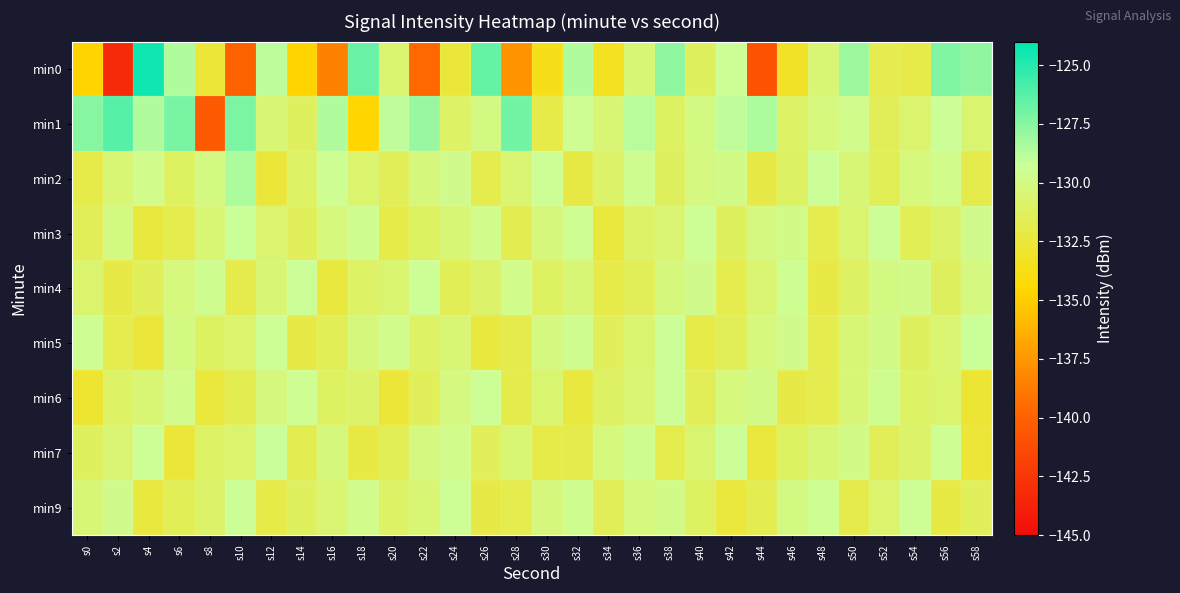

Which label corresponds to the largest value in the chart?

s4